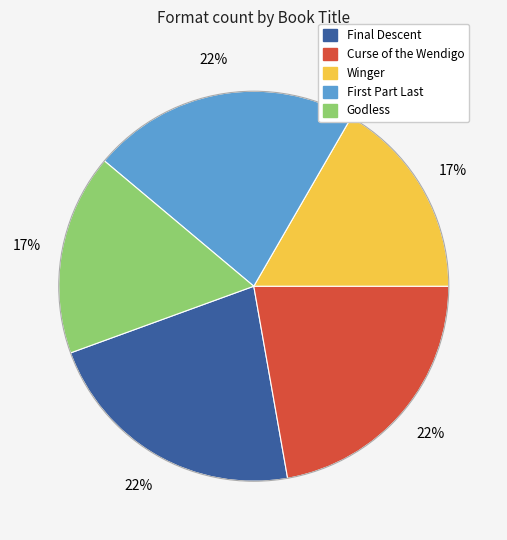

How many slices are in this pie chart?

5